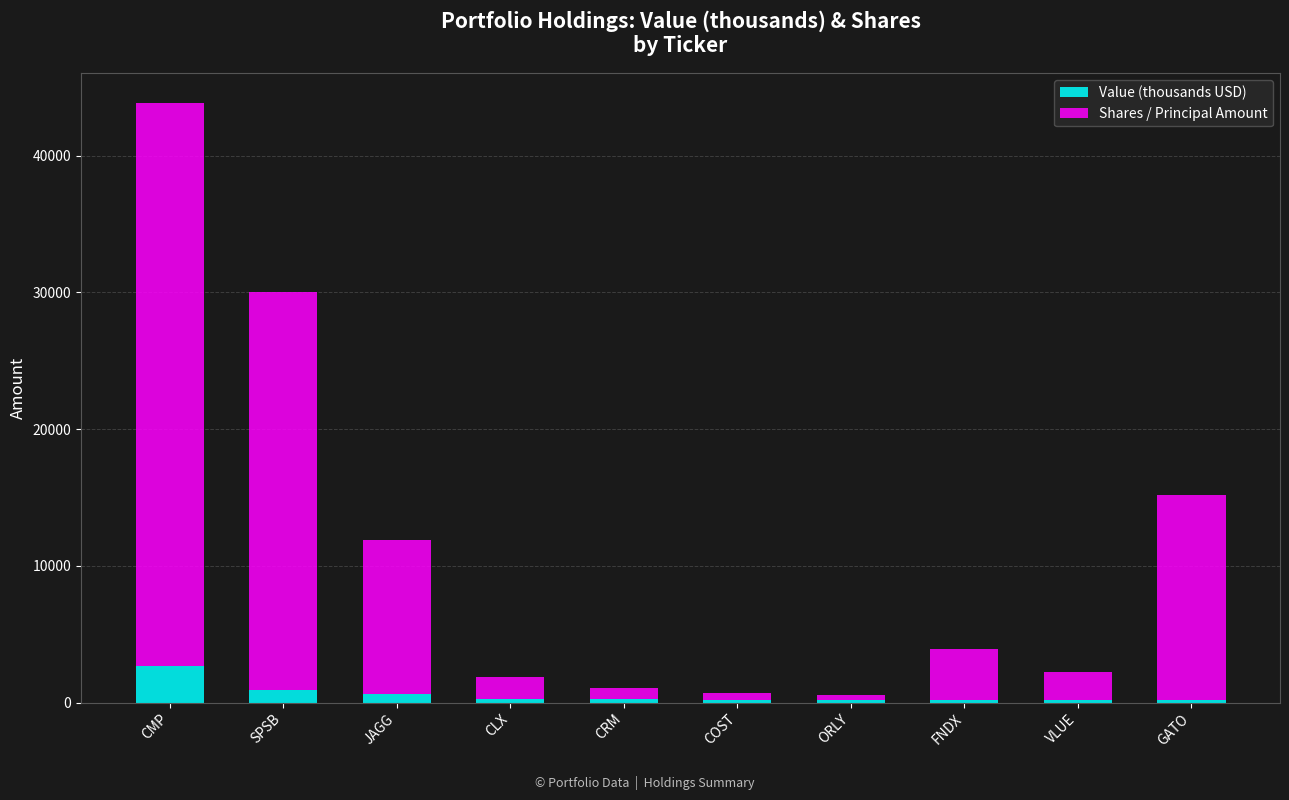

Which category has the highest value in the Value (thousands USD) series?

CMP